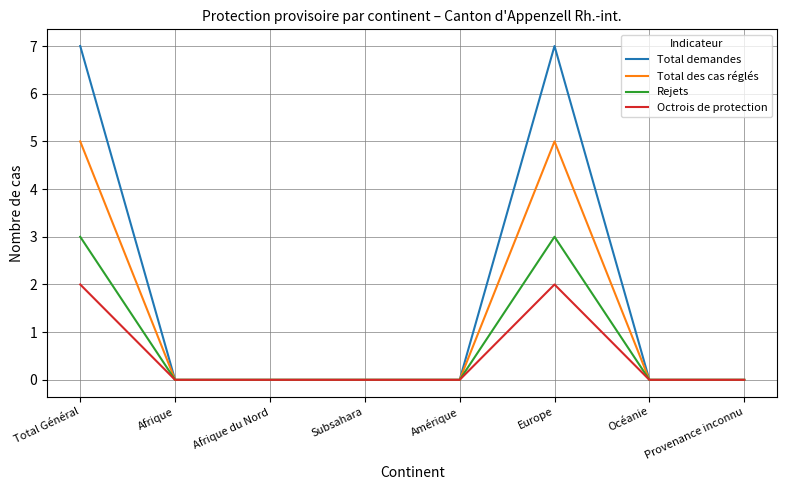

What is the highest value of the Rejets series?

3